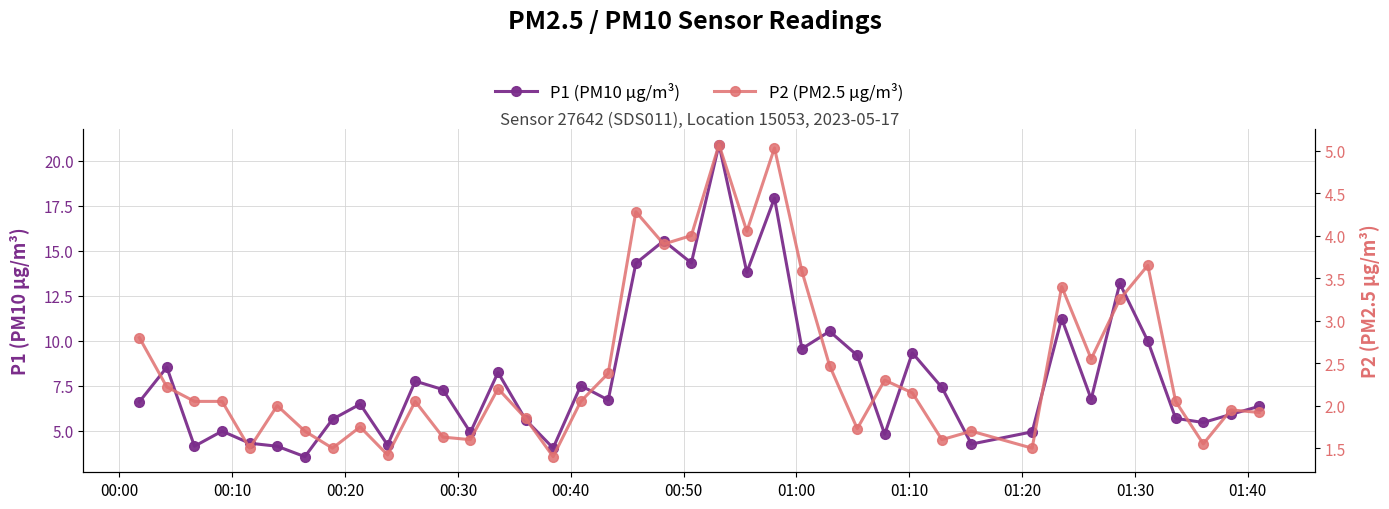

Is this an area chart (filled region under the line)?

No